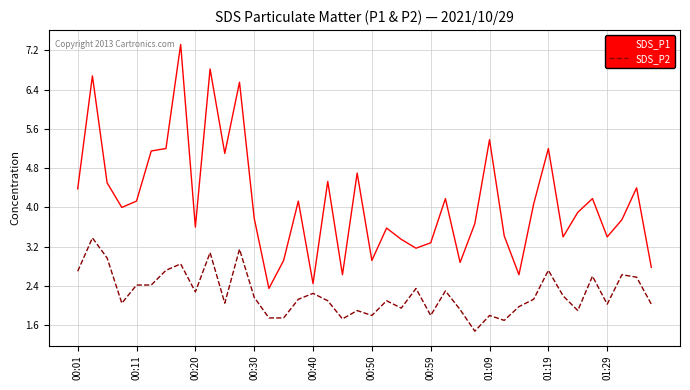

What is the difference between the second highest and minimum values in the SDS_P2 series?

1.7